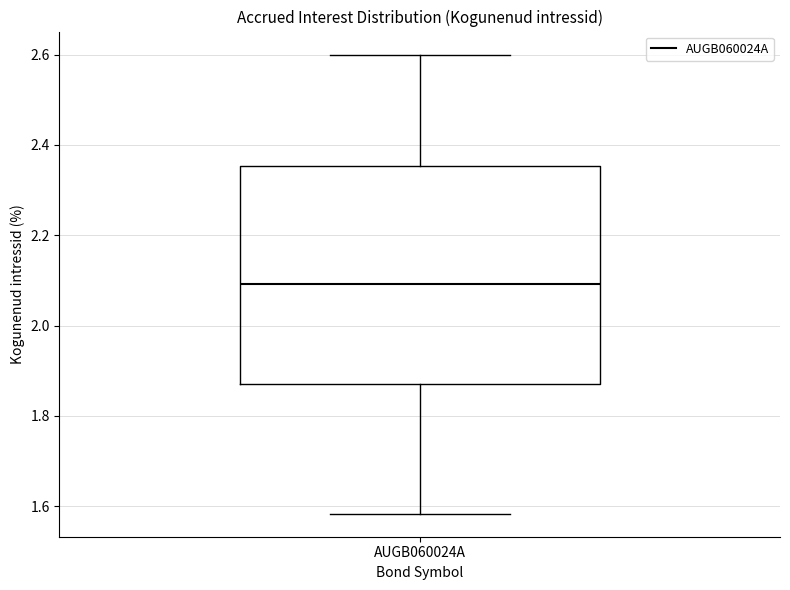

Where does the upper whisker of the box for AUGB060024A end on the y-axis? The values are not printed on the chart, so give them approximately, as read against the axis.

2.60